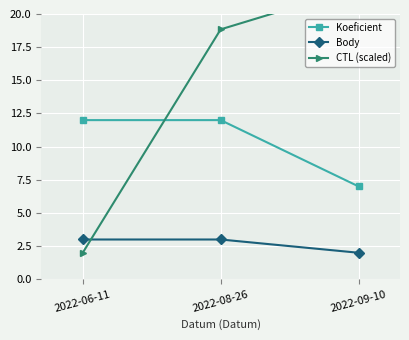

Which has a higher value, 2022-09-10 or 2022-08-26?

2022-08-26